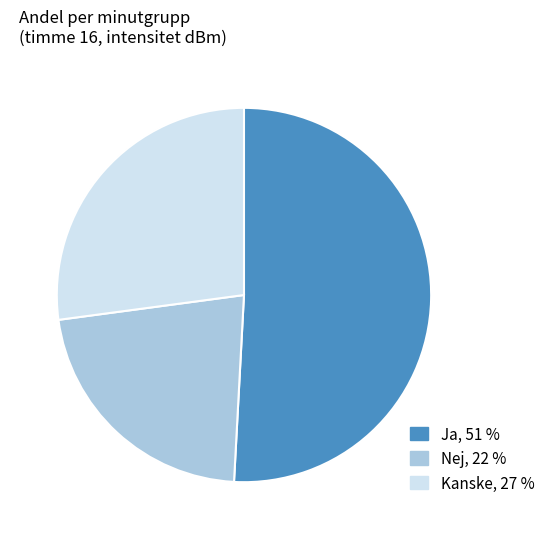

How many slices are in this pie chart?

3